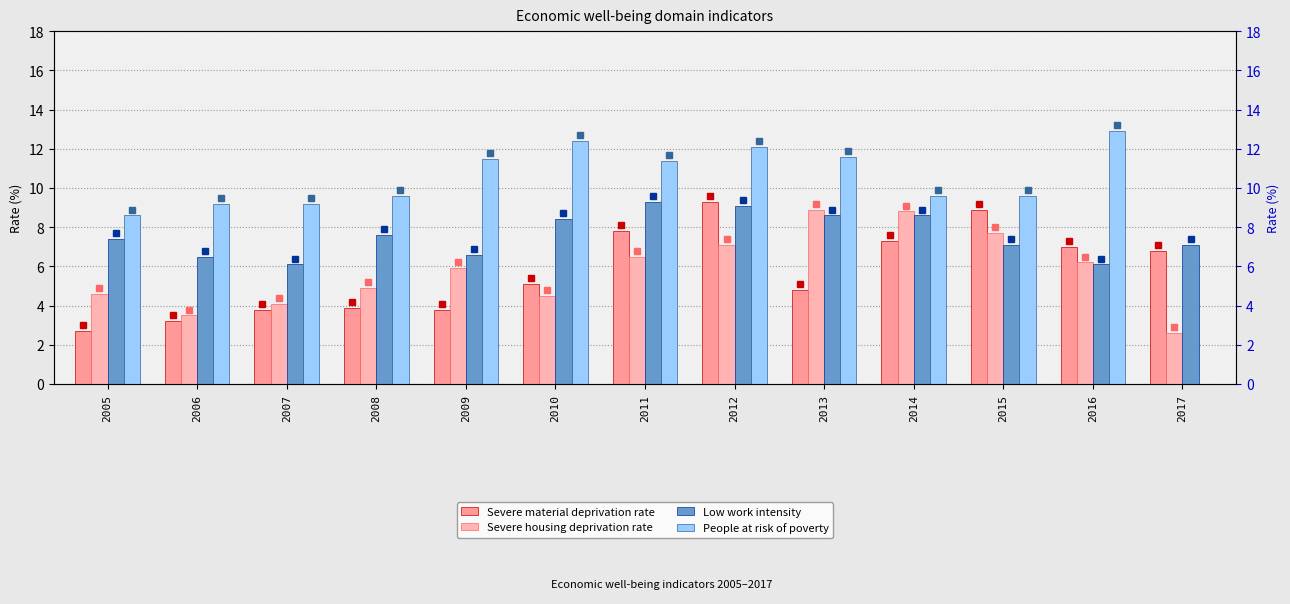

Between 2016 and 2012, which is larger?

2012